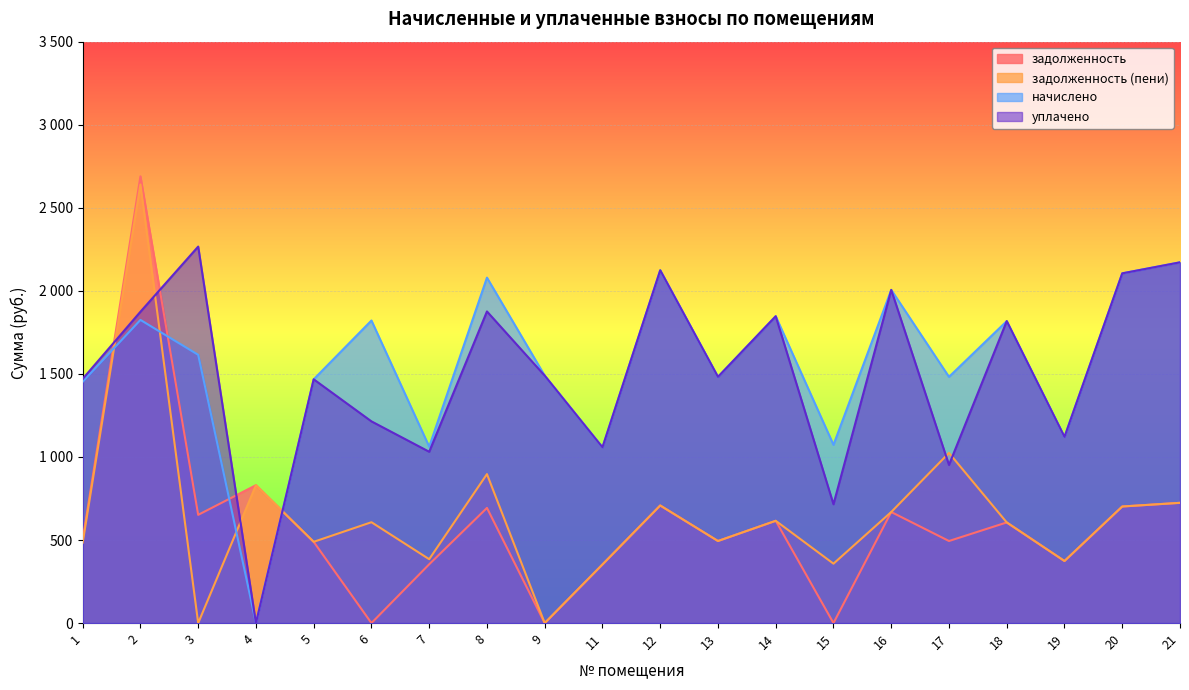

Which category has the lowest value across all series?

6